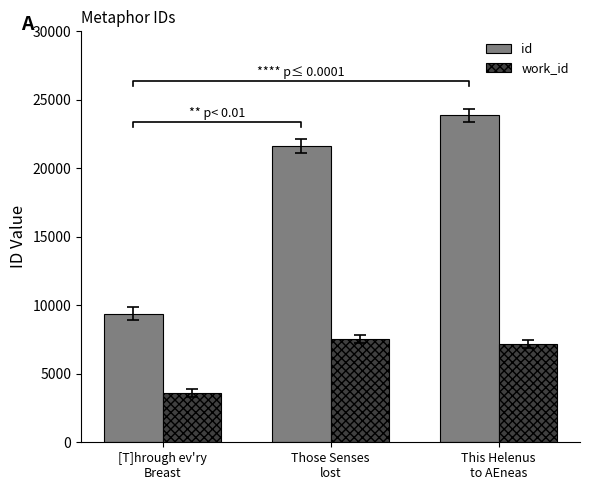

Reading left to right, extract all data points from this chart.

id: 9394	21640	23863
work_id: 3618	7530	7163